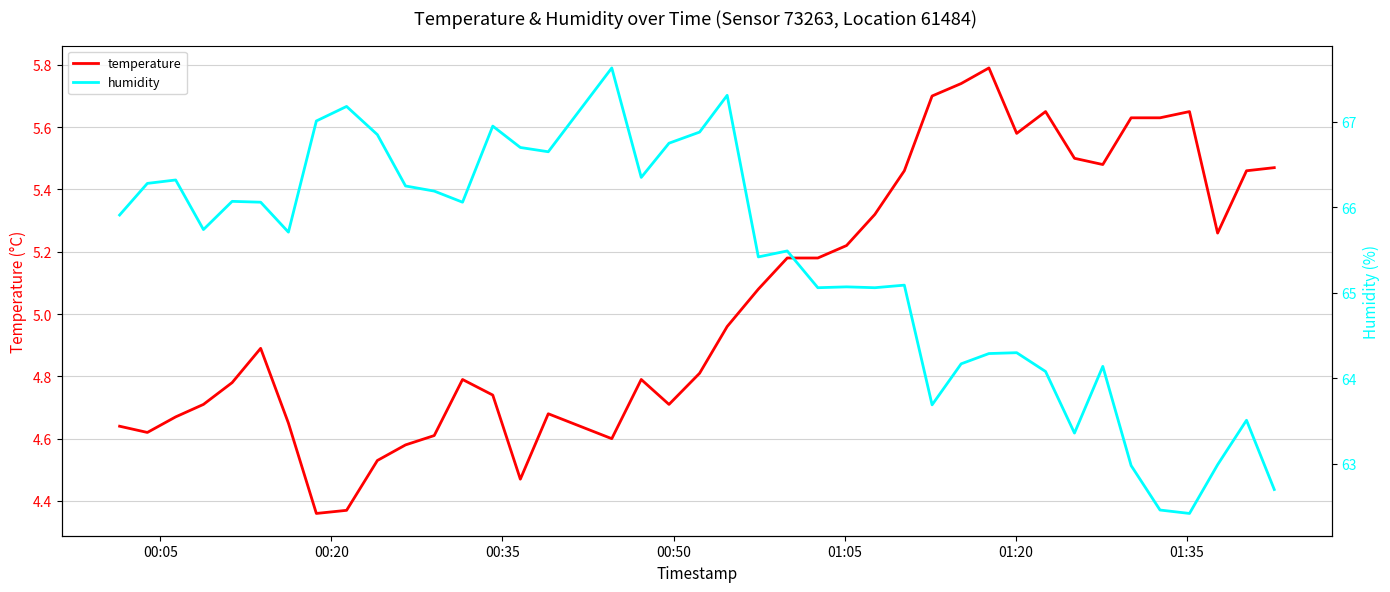

Does the chart have visible grid lines?

Yes